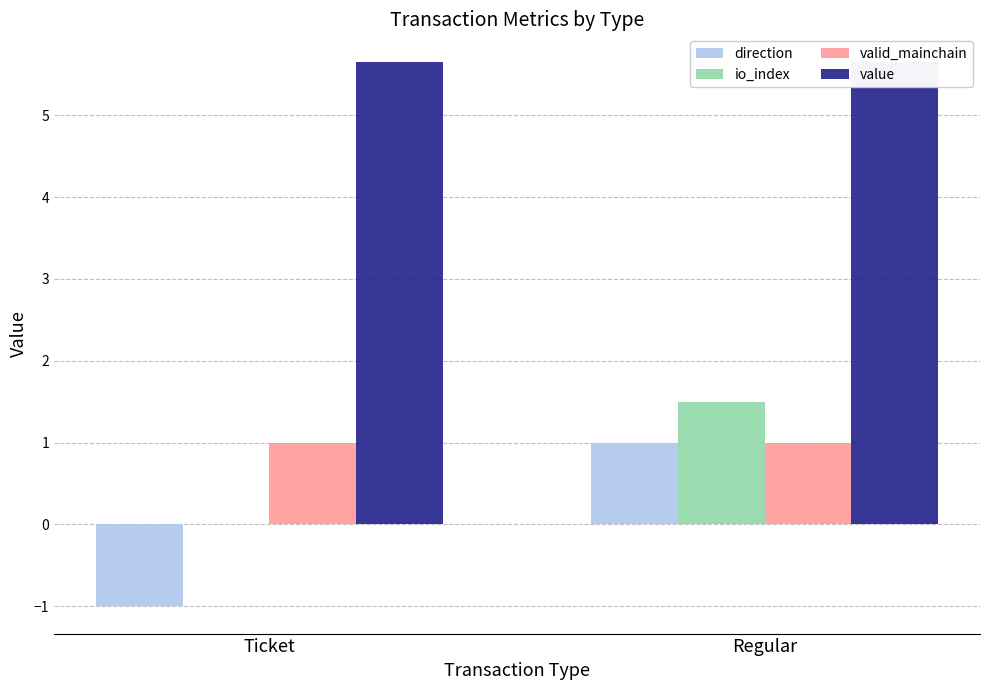

Which category has the lowest value across all series?

Ticket